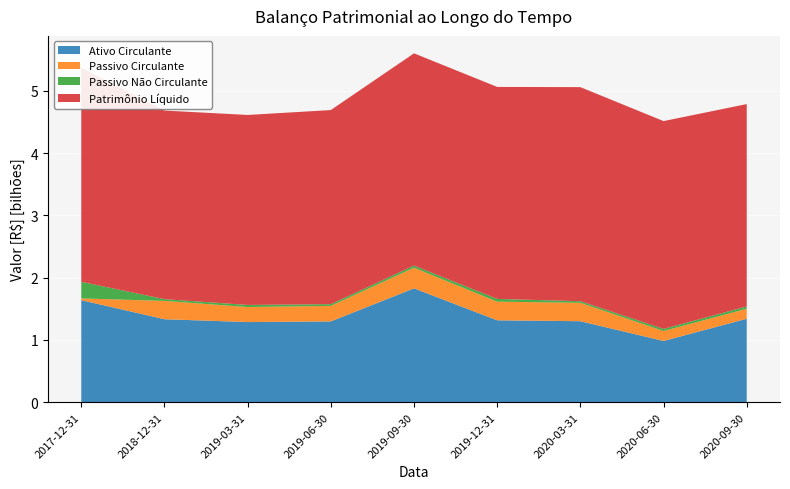

Reading left to right, list all the values displayed in this chart.

Ativo Circulante: 2017-12-31=1639652000	2018-12-31=1333498000	2019-03-31=1287839000	2019-06-30=1298076000	2019-09-30=1829201000	2019-12-31=1316004000	2020-03-31=1301679000	2020-06-30=984553000	2020-09-30=1341071000
Passivo Circulante: 2017-12-31=28306000	2018-12-31=293950000	2019-03-31=241398000	2019-06-30=249486000	2019-09-30=330780000	2019-12-31=299414000	2020-03-31=294989000	2020-06-30=159766000	2020-09-30=160360000
Passivo Não Circulante: 2017-12-31=266453000	2018-12-31=28387000	2019-03-31=33337000	2019-06-30=27982000	2019-09-30=34629000	2019-12-31=44186000	2020-03-31=26140000	2020-06-30=33878000	2020-09-30=37375000
Patrimônio Líquido: 2017-12-31=3436195000	2018-12-31=3028572000	2019-03-31=3051029000	2019-06-30=3116711000	2019-09-30=3408583000	2019-12-31=3404120000	2020-03-31=3437568000	2020-06-30=3336879000	2020-09-30=3249506000